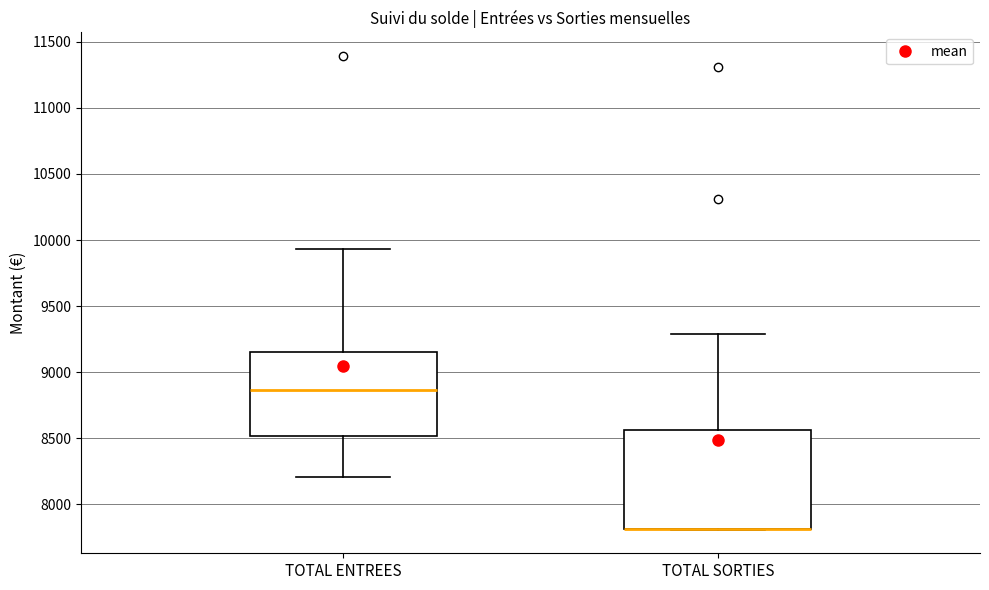

Reading left to right, read every box against the y-axis: the position of its median line, the range the box covers, and the ends of its whiskers. The values are not printed on the chart, so give them approximately, as read against the axis.

TOTAL ENTREES: median 8850, box 8500 to 9150, whiskers 8200 to 9950
TOTAL SORTIES: median 7800 (drawn on the box's lower edge), box 7800 to 8550, whiskers 7800 to 9300